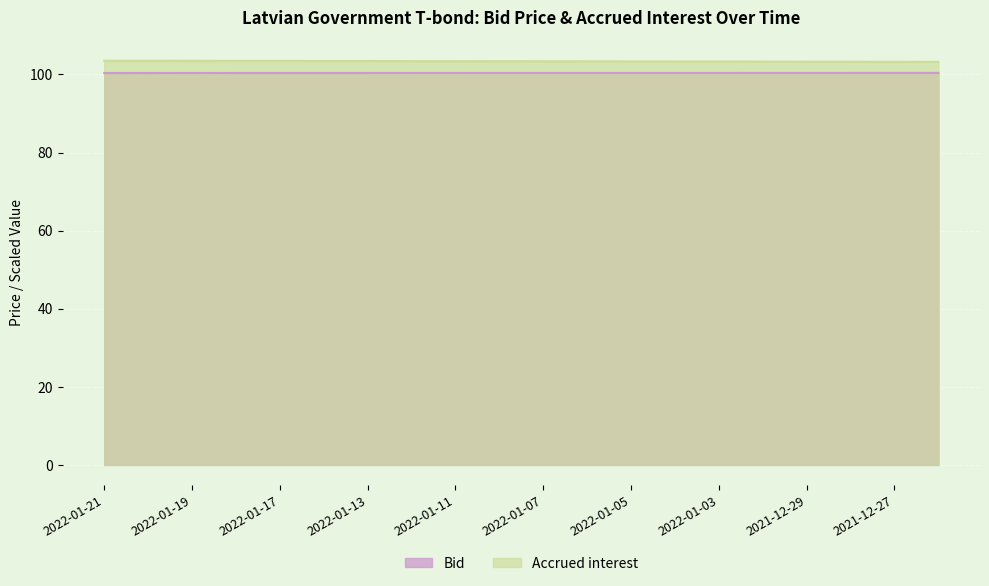

True or false: Bid and Accrued interest cross at least once.

False